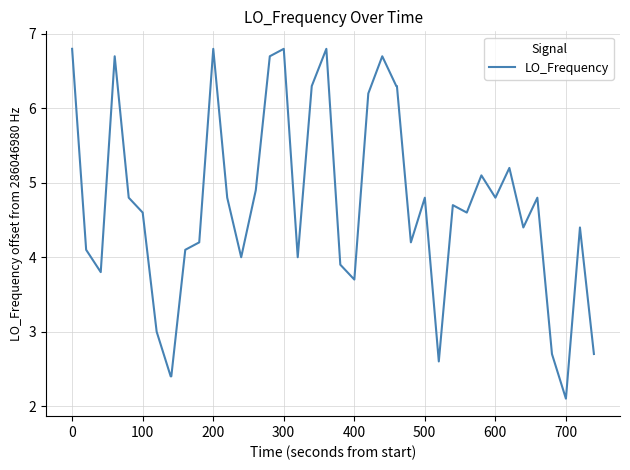

What is the difference between the maximum and minimum values?

4.7